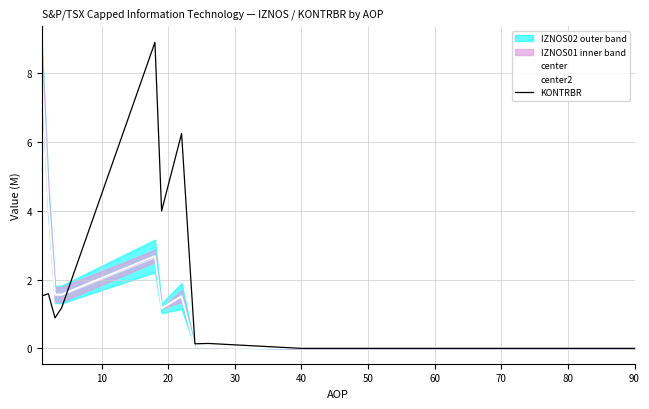

List the series in order of their peak value, highest first.

KONTRBR, center, center2